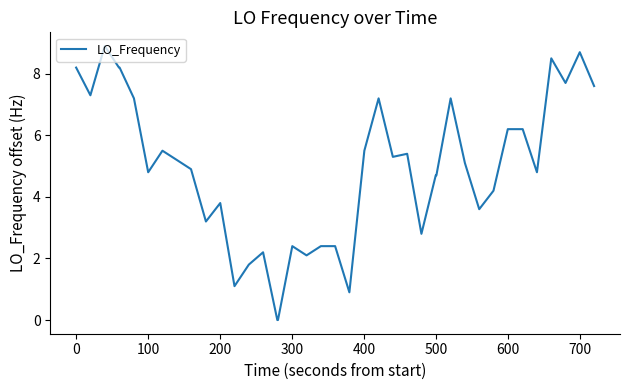

Does the chart display data point markers on the line(s)?

No